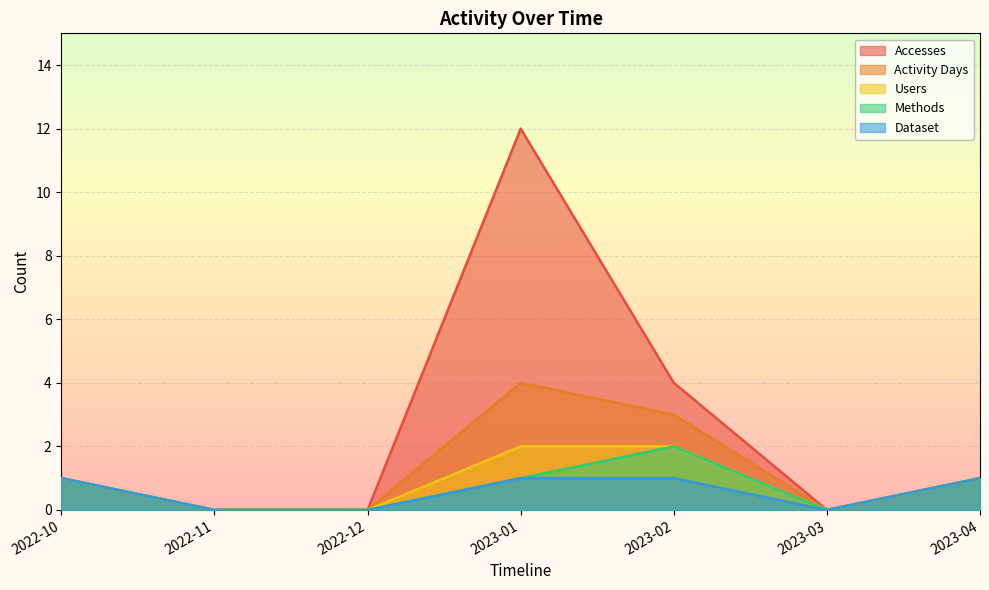

How many series are shown in this chart?

5